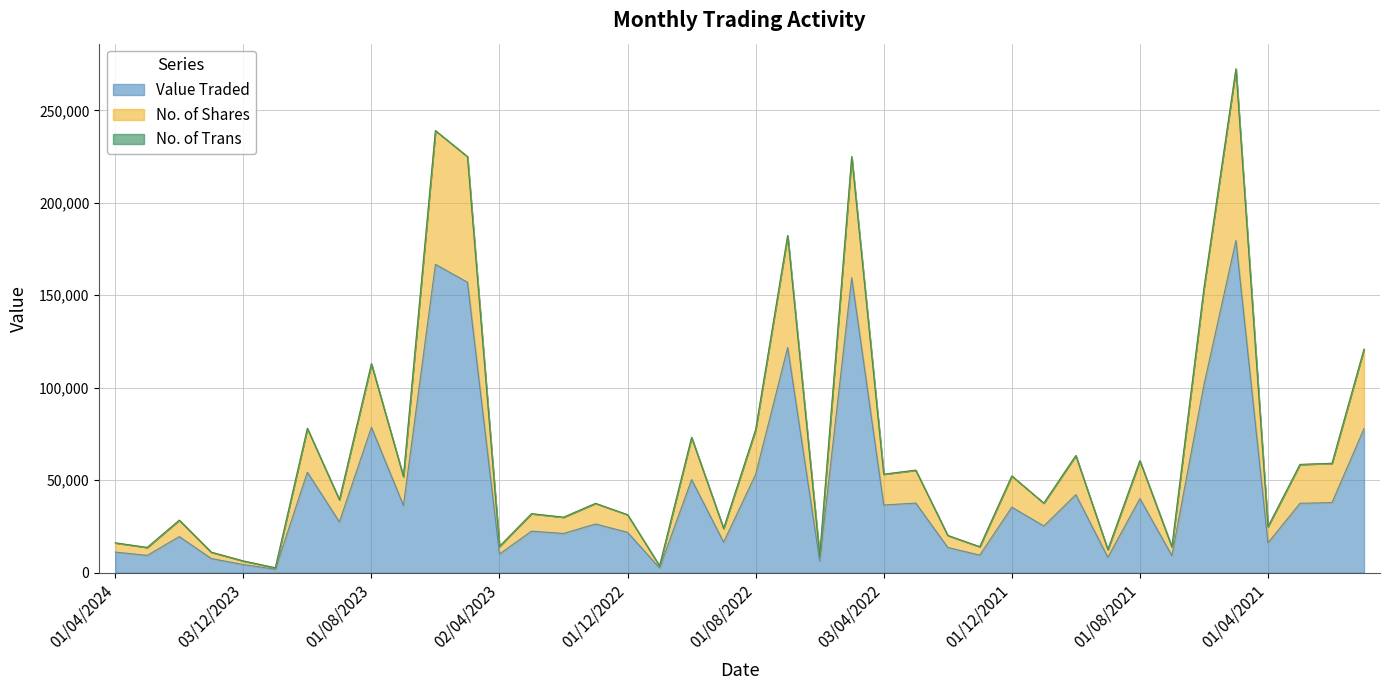

What is the total value across all series at 01/04/2024?

16123